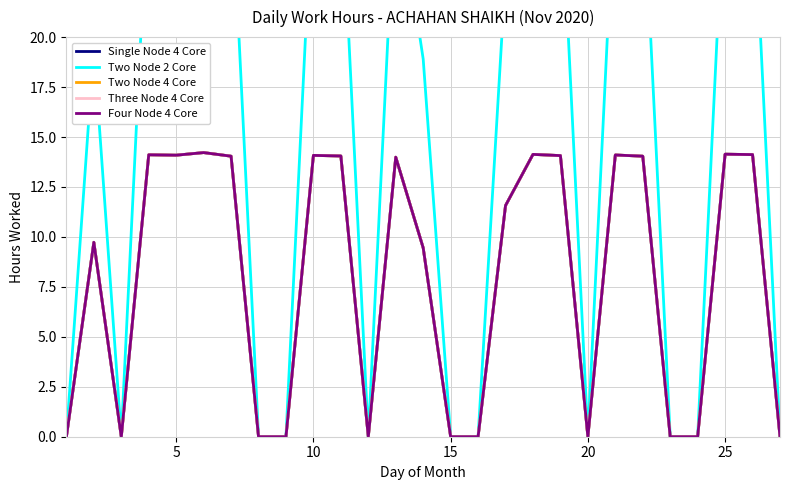

True or false: Single Node 4 Core and Four Node 4 Core cross at least once.

False